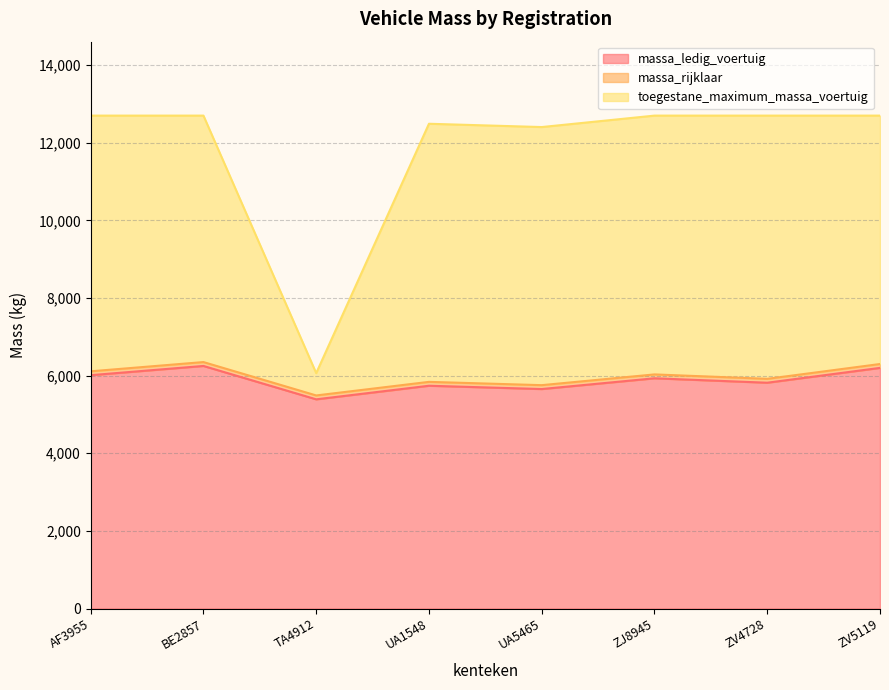

Reading right to left, what are all the values shown in this chart?

massa_ledig_voertuig: 6200	5818	5932	5655	5740	5390	6250	6012
massa_rijklaar: 6300	5918	6032	5755	5840	5490	6350	6112
toegestane_maximum_massa_voertuig: 12700	12700	12700	12405	12490	6065	12700	12700